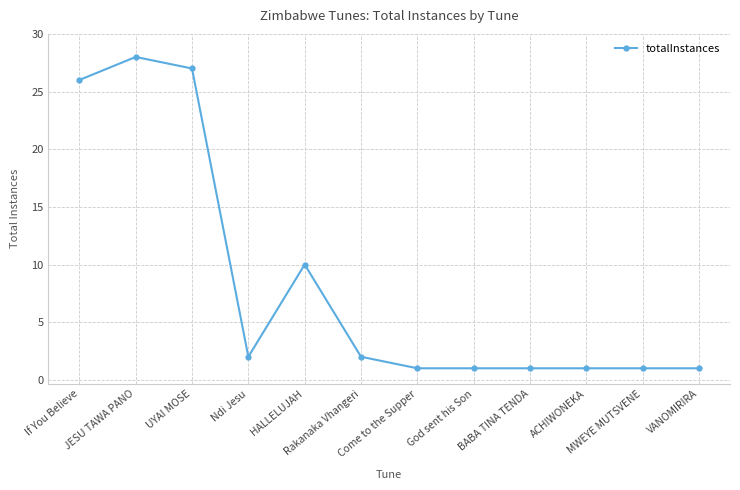

Reading left to right, what are all the values shown in this chart?

26	28	27	2	10	2	1	1	1	1	1	1